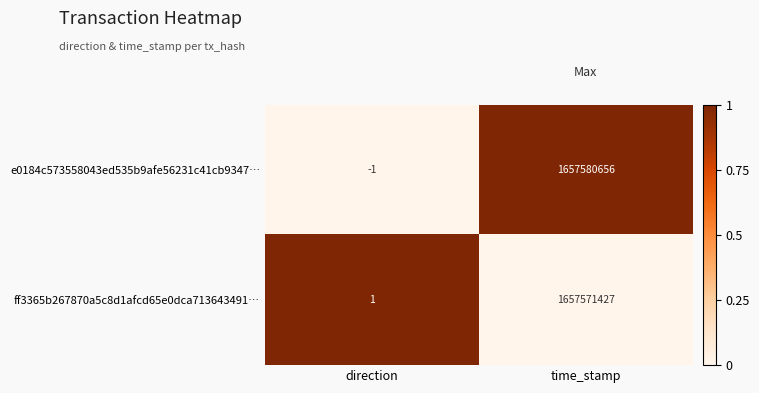

True or false: e0184c573558043ed535b9afe56231c41cb9347… has a value of 0 at direction.

False